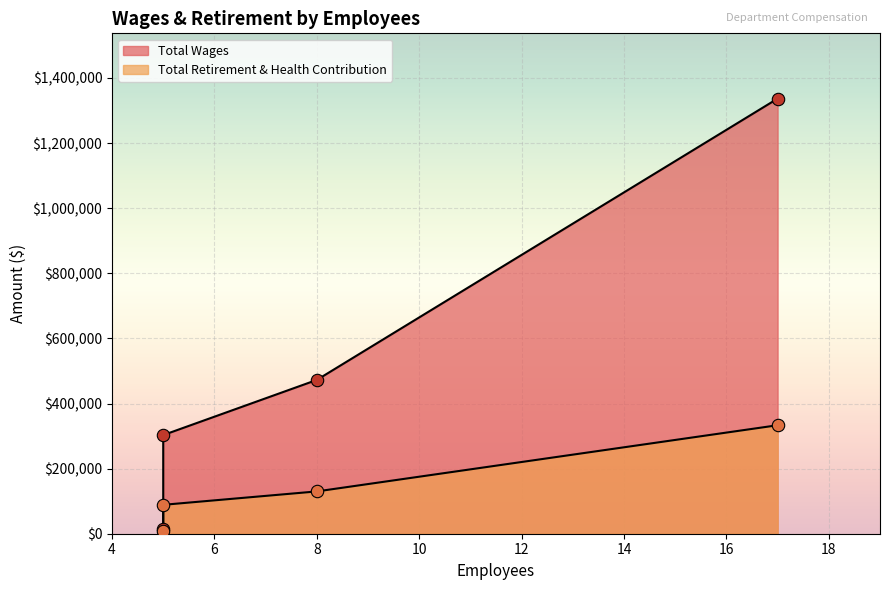

At how many categories does at least one series exceed 178788?

3